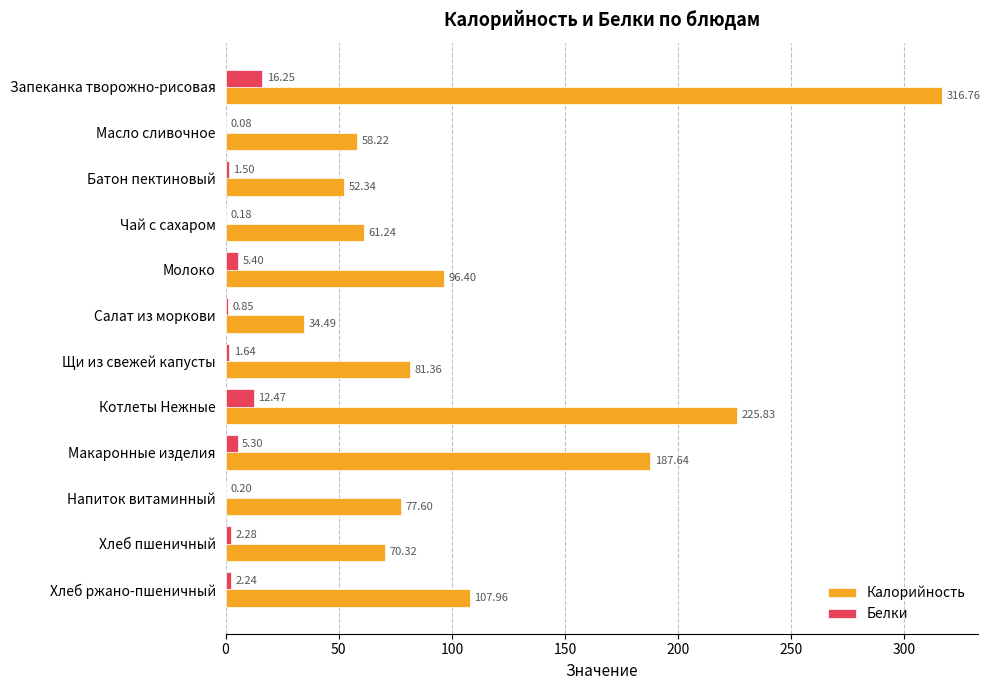

Which category has the highest value across all series?

Запеканка творожно-рисовая